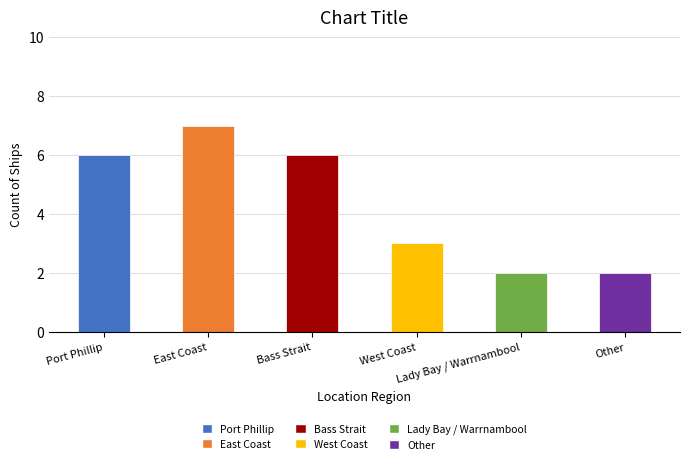

Where is the data nearest to the value 4?

West Coast